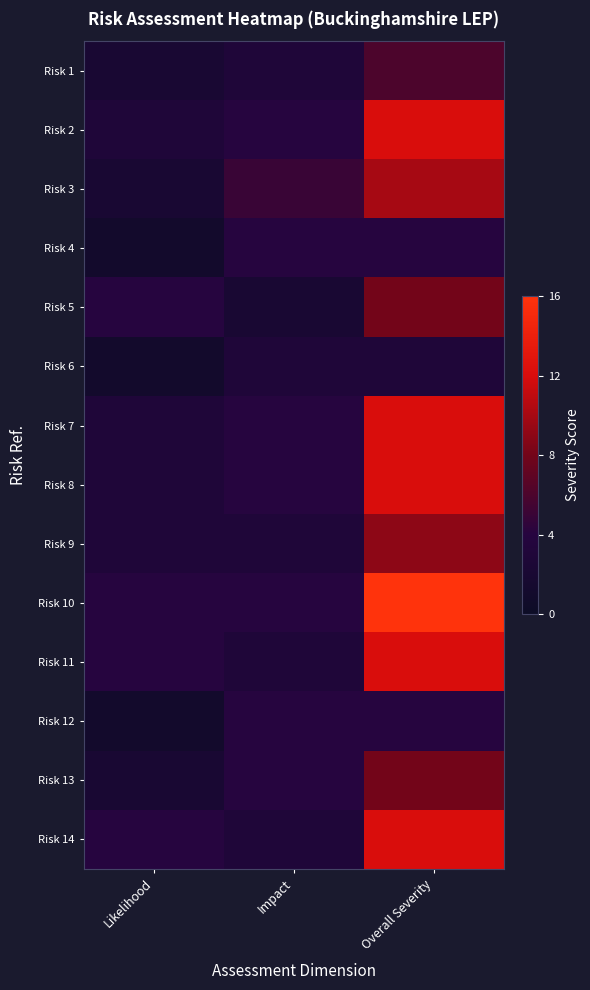

Reading left to right, what are all the values shown in this chart?

Risk 1: Likelihood=2	Impact=3	Overall Severity=6
Risk 2: Likelihood=3	Impact=4	Overall Severity=12
Risk 3: Likelihood=2	Impact=5	Overall Severity=10
Risk 4: Likelihood=1	Impact=4	Overall Severity=4
Risk 5: Likelihood=4	Impact=2	Overall Severity=8
Risk 6: Likelihood=1	Impact=3	Overall Severity=3
Risk 7: Likelihood=3	Impact=4	Overall Severity=12
Risk 8: Likelihood=3	Impact=4	Overall Severity=12
Risk 9: Likelihood=3	Impact=3	Overall Severity=9
Risk 10: Likelihood=4	Impact=4	Overall Severity=16
Risk 11: Likelihood=4	Impact=3	Overall Severity=12
Risk 12: Likelihood=1	Impact=4	Overall Severity=4
Risk 13: Likelihood=2	Impact=4	Overall Severity=8
Risk 14: Likelihood=4	Impact=3	Overall Severity=12